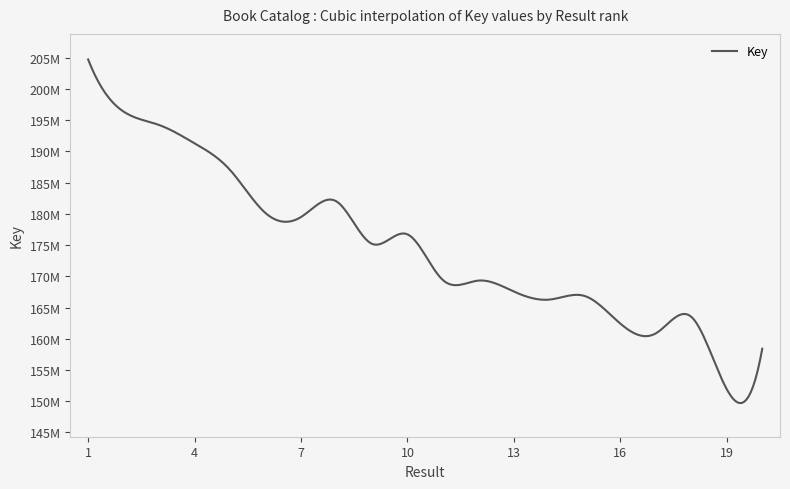

True or false: the data has more than 2 interior local peaks.

True